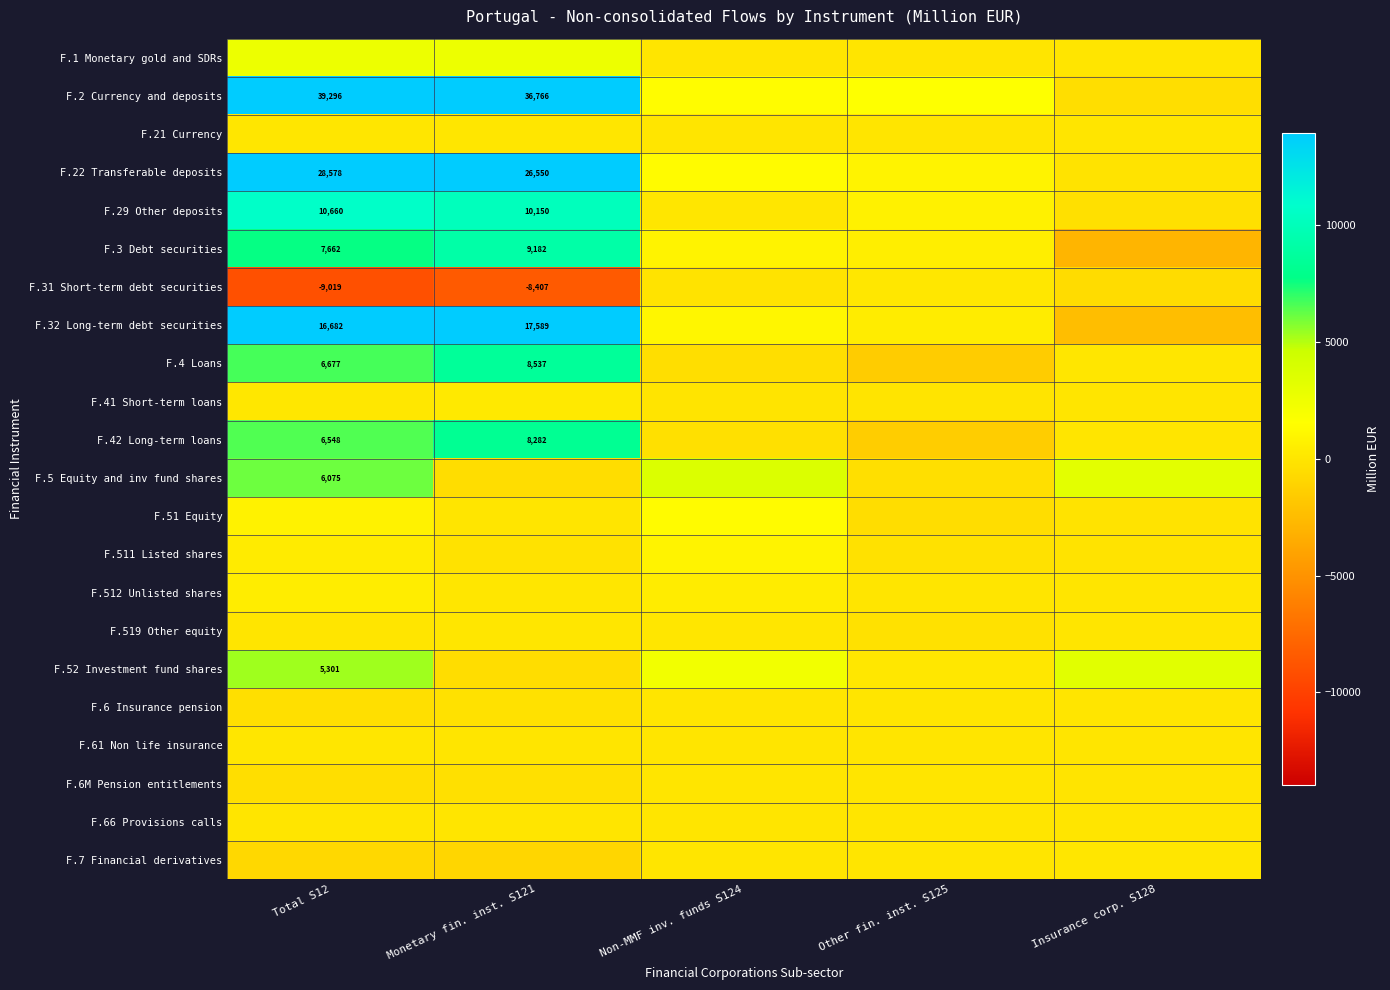

Which series changed the most between Total S12 and Monetary fin. inst. S121?

F.5 Equity and inv fund shares